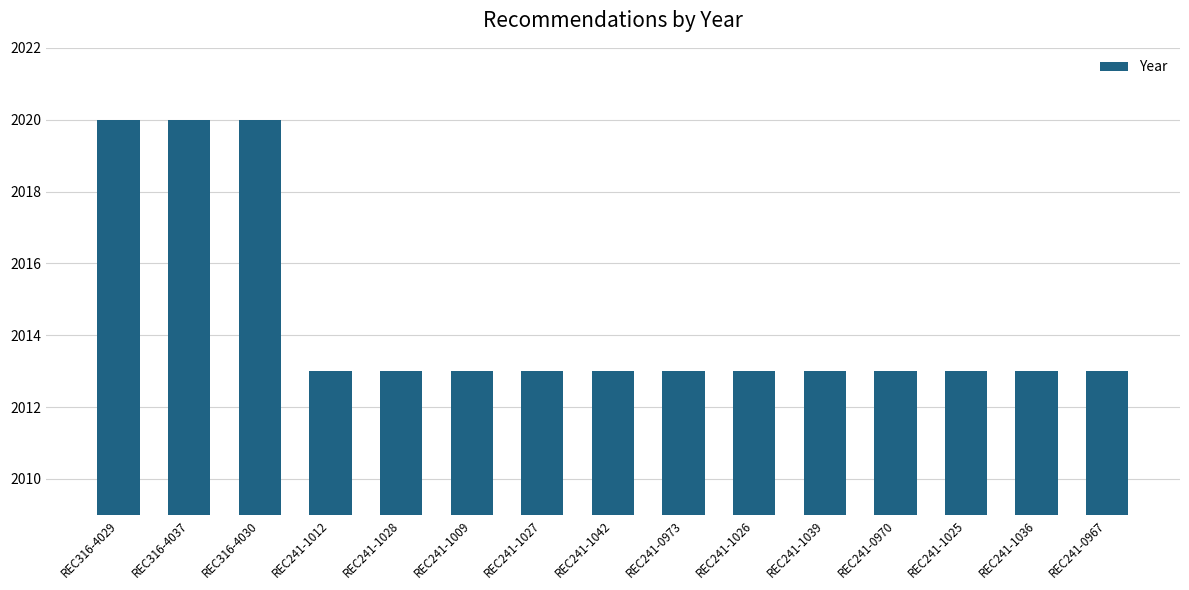

What is the maximum value shown in the chart?

2020